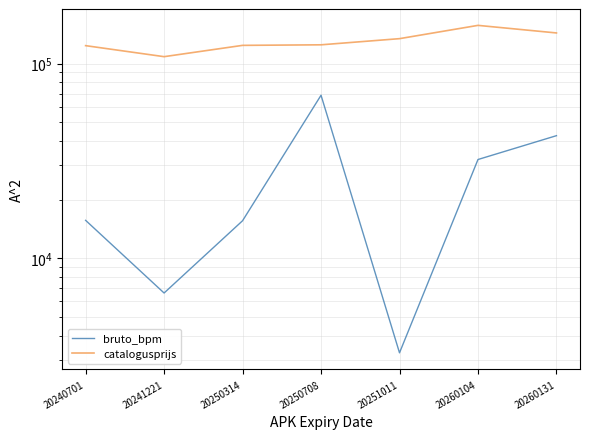

Which series has the largest total across all categories?

catalogusprijs